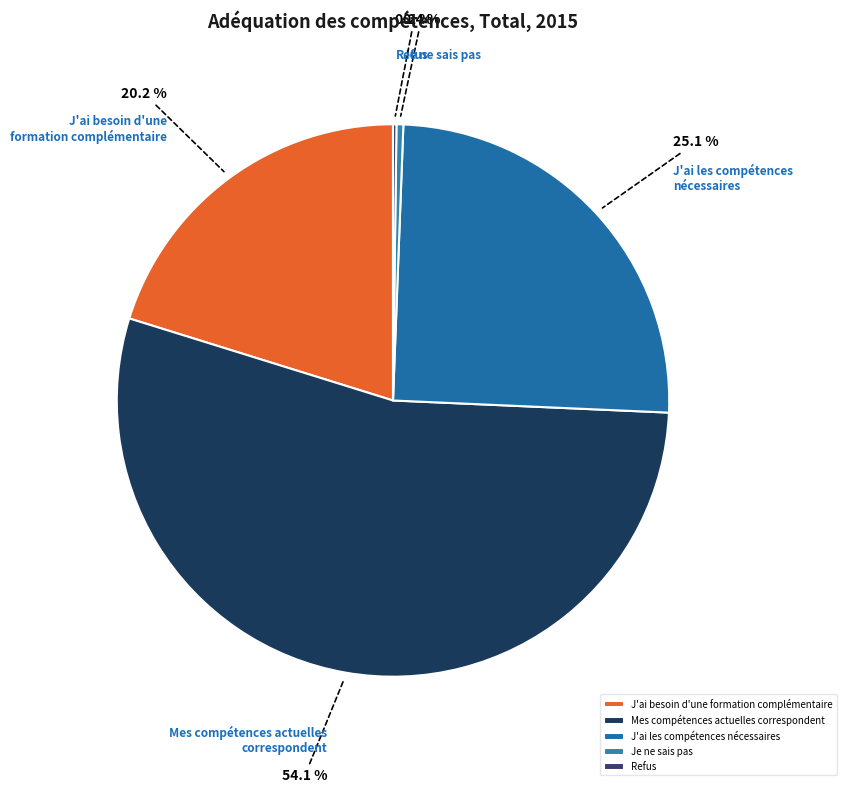

What percentage do Mes compétences actuelles correspondent and J'ai les compétences nécessaires together represent?

79.2%